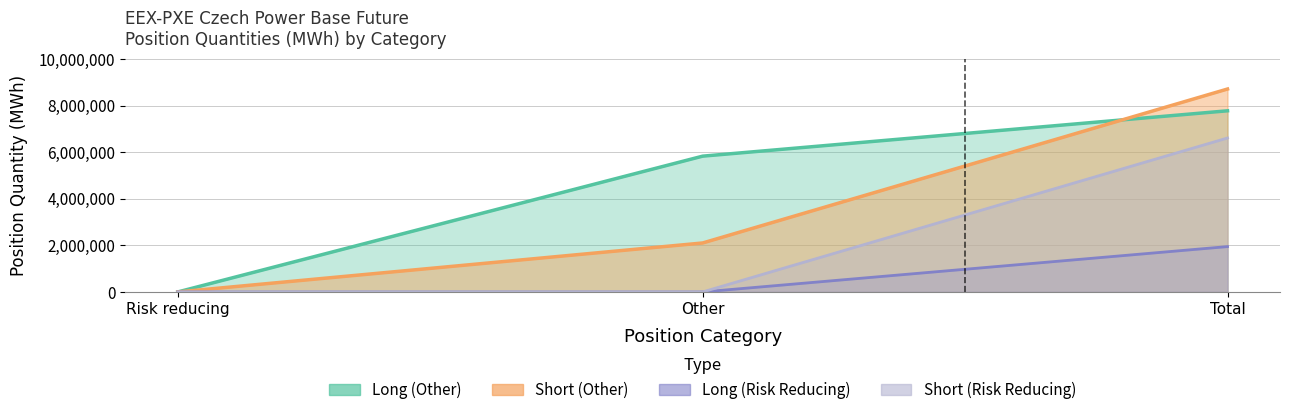

Reading right to left, transcribe all the data shown in this chart.

Long: 7781895	5833376	0
Short: 8717262	2103821	0
Long_rr: 1948519	0	0
Short_rr: 6613441	0	0